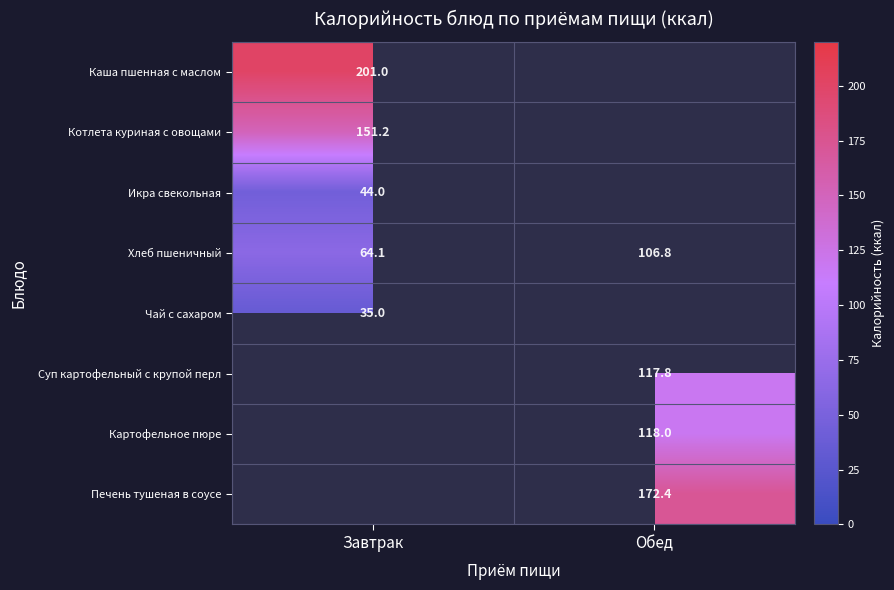

The value of Суп картофельный с крупой перл at Обед is 195.6. True or false?

False